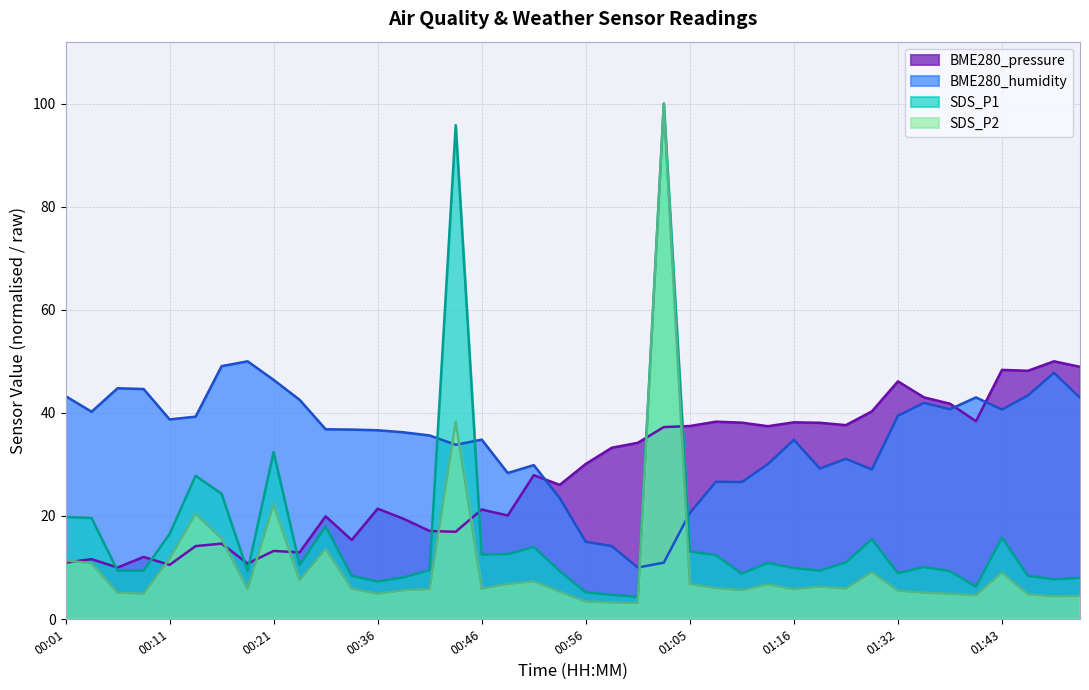

Which series has the largest total across all categories?

BME280_humidity